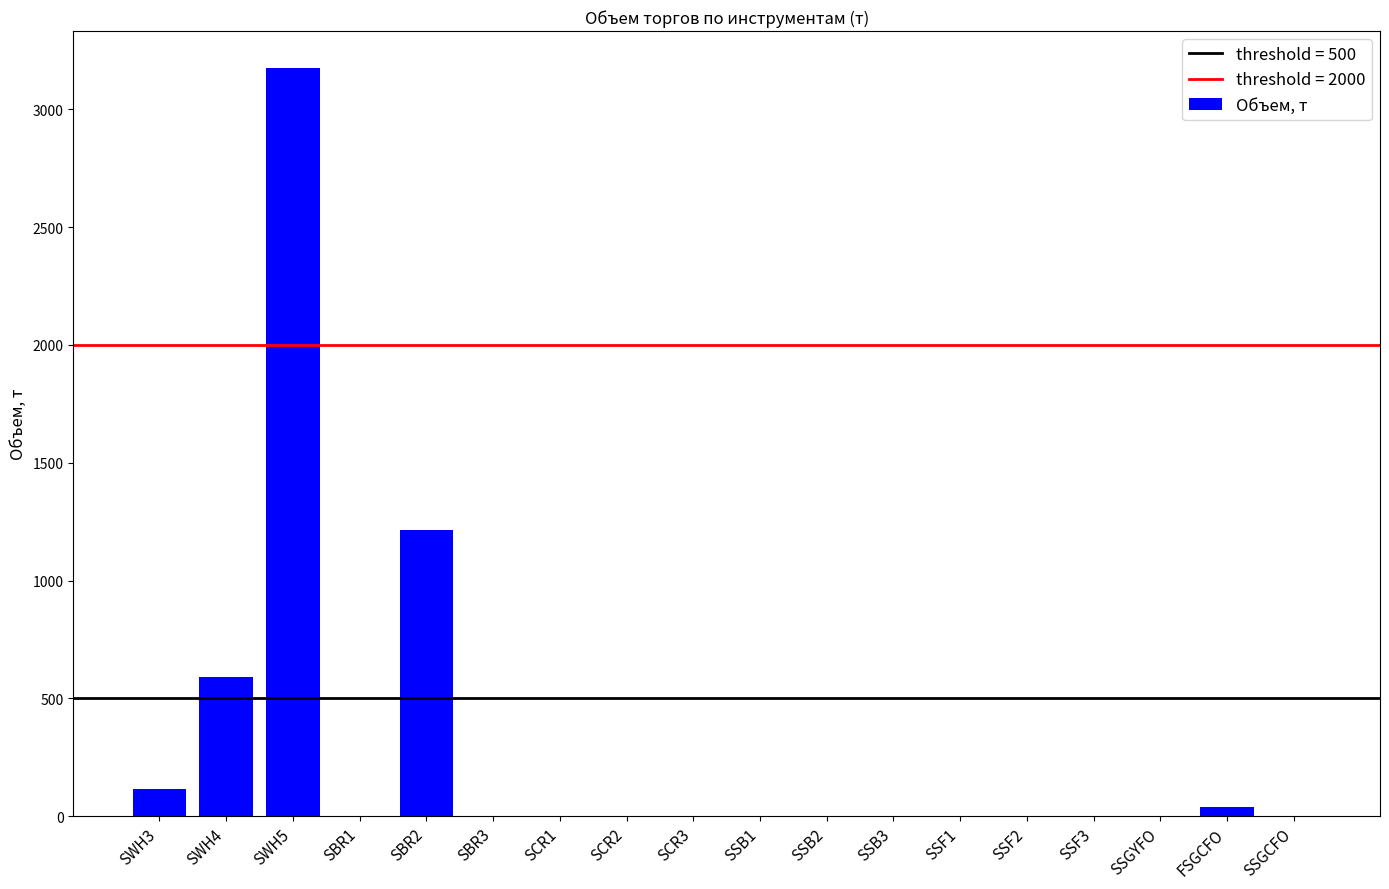

The value at SSGCFO is -1959.5. True or false?

False